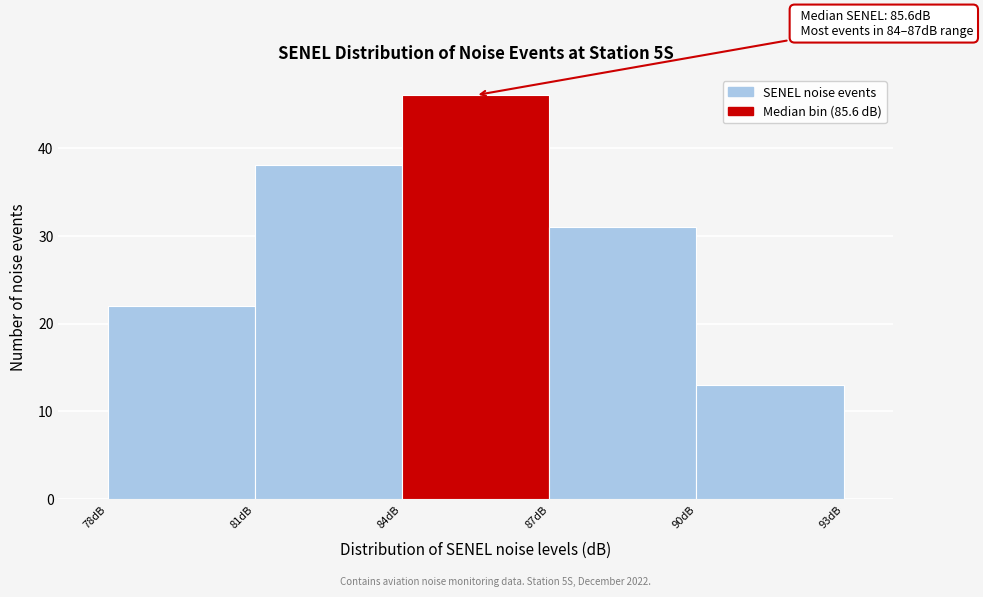

Which range on the x-axis has the tallest bar?

84 to 87